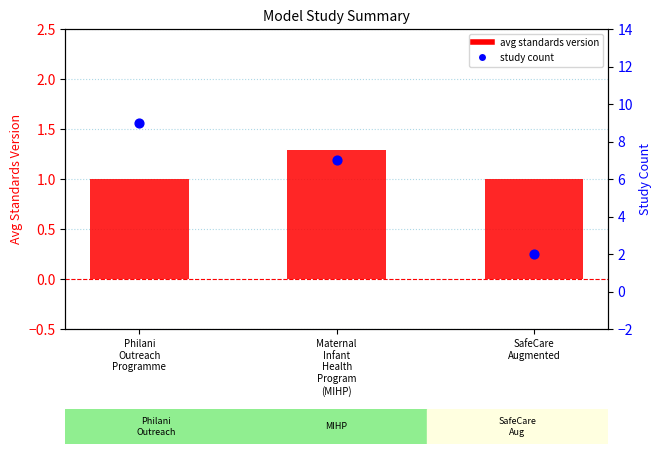

Is the value of avg standards version at Maternal
Infant
Health
Program
(MIHP) greater than the value of study count at Maternal
Infant
Health
Program
(MIHP)?

No